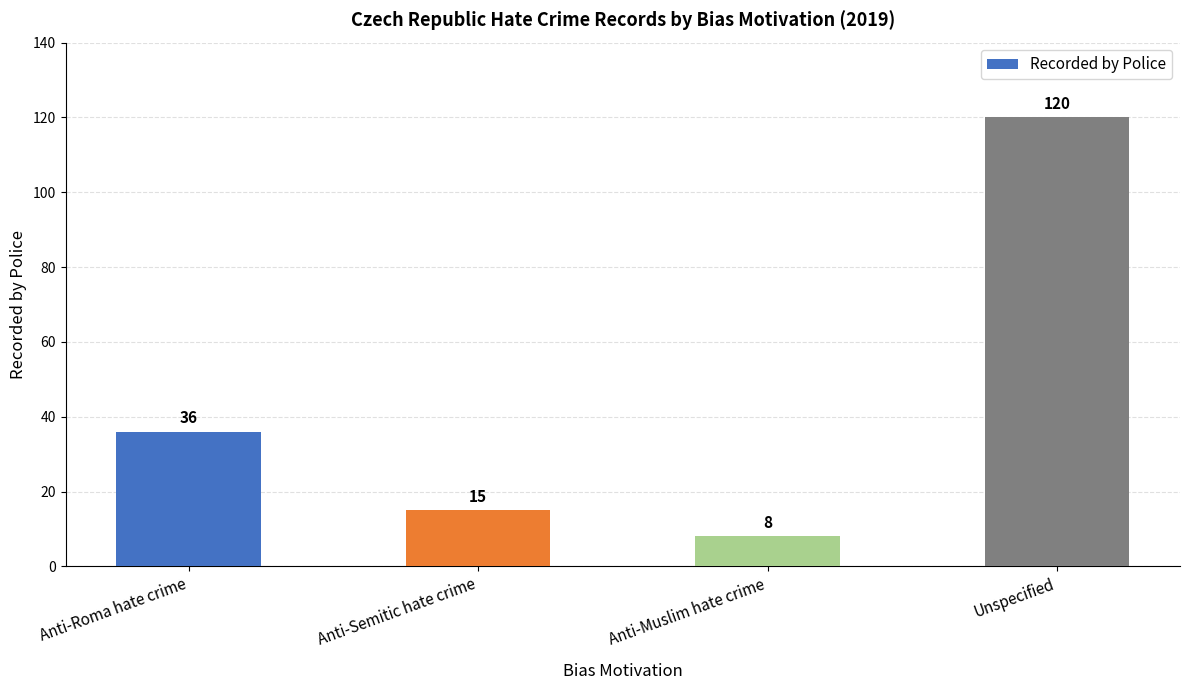

What is the change in value from Anti-Semitic hate crime to Unspecified?

+105